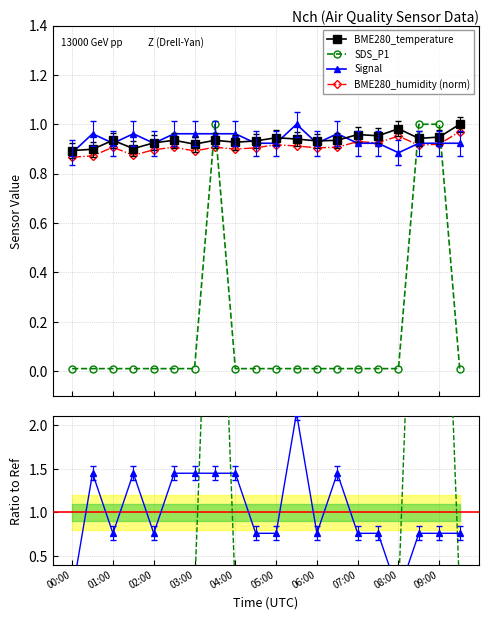

True or false: SDS_P1 has more than 0 interior local peaks.

True